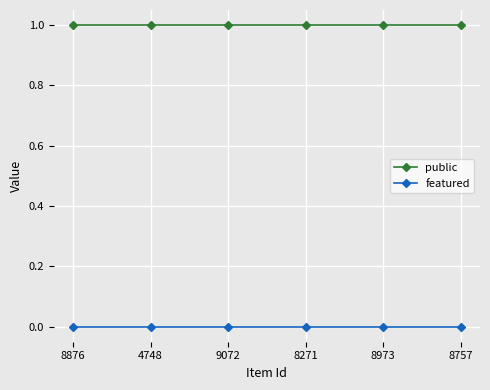

Reading left to right, transcribe all the data shown in this chart.

public: 1	1	1	1	1	1
featured: 0	0	0	0	0	0